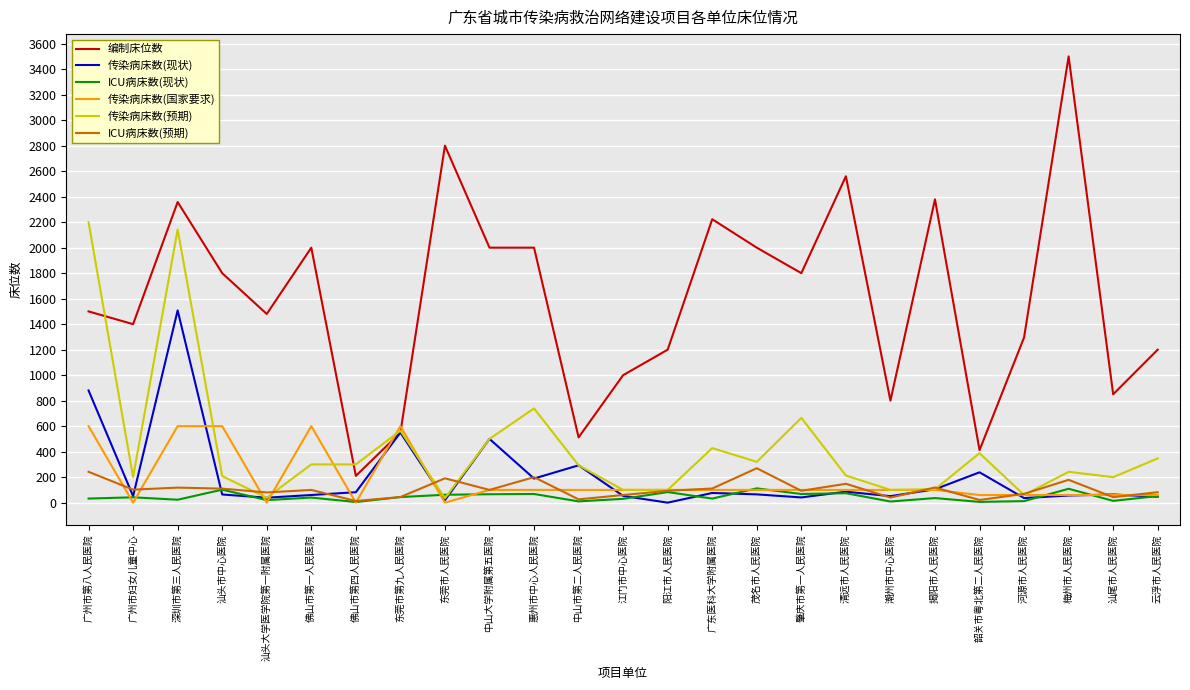

What is the greatest value displayed?

3500